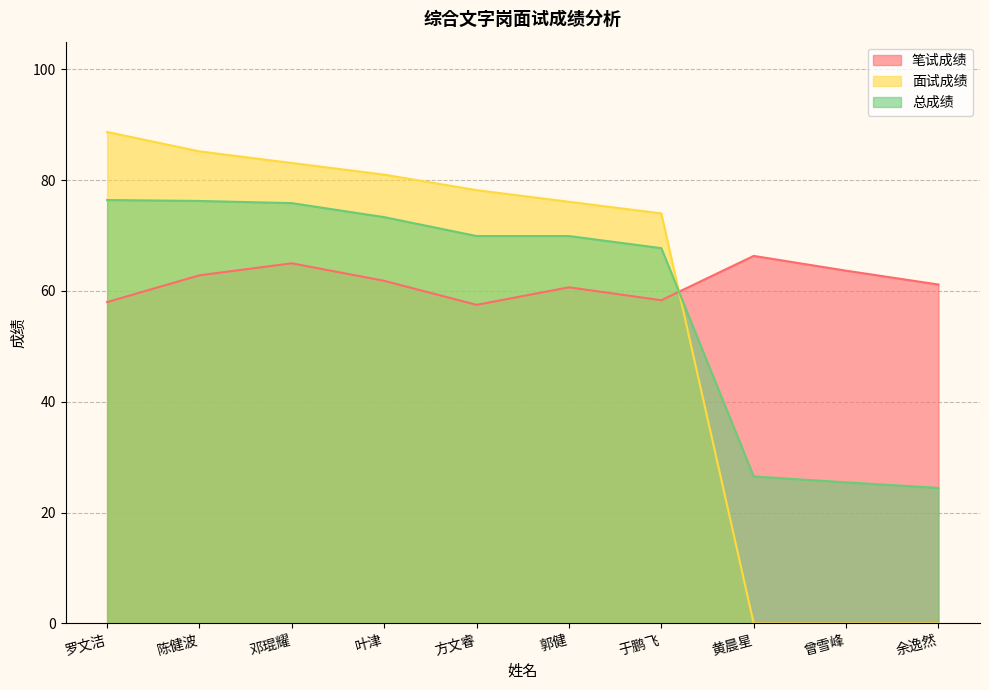

Which series has the largest total across all categories?

笔试成绩